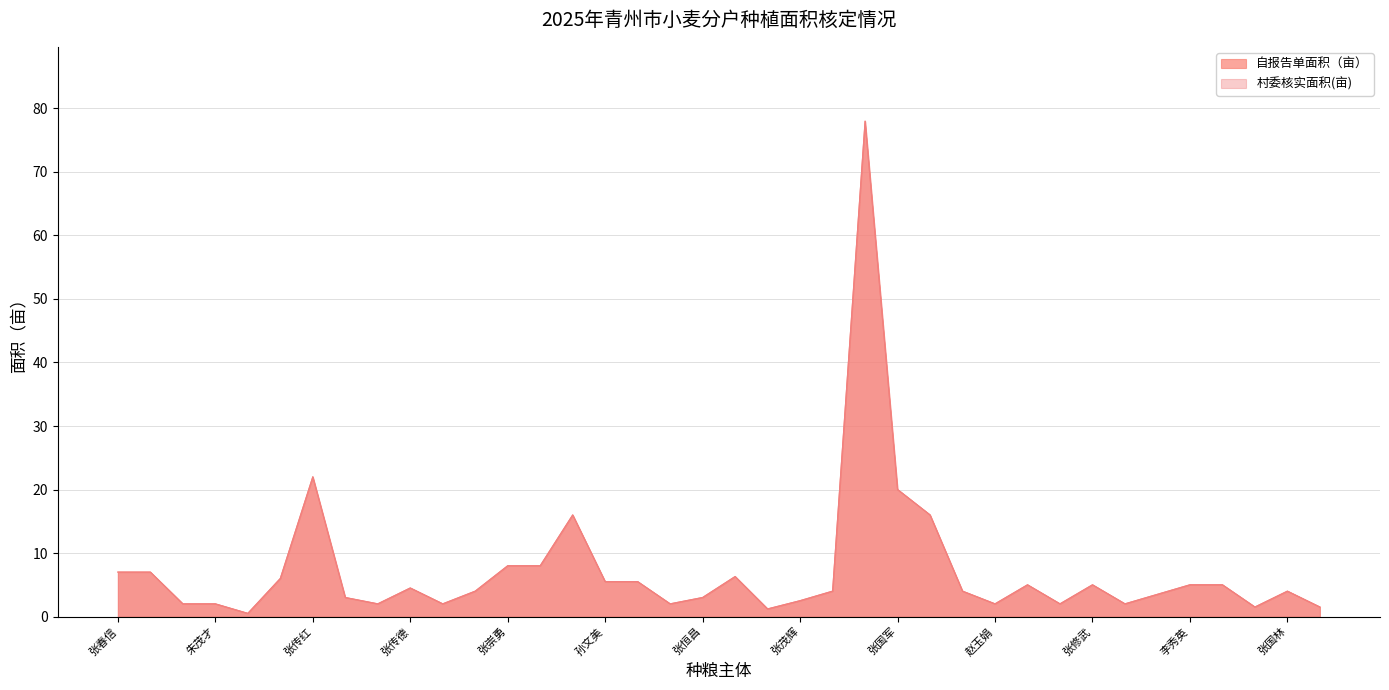

Reading left to right, list all the values displayed in this chart.

自报告单面积（亩）: 张春信=7.0	张传强=7.0	纪美田=2.0	朱茂才=2.0	张香梅=0.5	张崇宝=6.0	张传红=22.0	刘素兰=3.0	张庆增=2.0	张传德=4.5	张爱国=2.0	朱增祥=4.0	张崇勇=8.0	张庆恩=8.0	黄永艳=16.0	孙文美=5.5	朱芳利=5.5	张庆山=2.0	张恒昌=3.0	张崇波=6.3	张东升=1.2	张茂辉=2.5	孟超=4.0	张明亮=78.0	张国军=20.0	张庆亮=16.0	张善忠=4.0	赵玉娟=2.0	刘玉梅=5.0	张建国=2.0	张修武=5.0	张修堂=2.0	张可兴=3.5	李秀英=5.0	张建华=5.0	马献庆=1.5	张国林=4.0	张庆涛=1.5
村委核实面积(亩): 张春信=7.0	张传强=7.0	纪美田=2.0	朱茂才=2.0	张香梅=0.5	张崇宝=6.0	张传红=22.0	刘素兰=3.0	张庆增=2.0	张传德=4.5	张爱国=2.0	朱增祥=4.0	张崇勇=8.0	张庆恩=8.0	黄永艳=16.0	孙文美=5.5	朱芳利=5.5	张庆山=2.0	张恒昌=3.0	张崇波=6.3	张东升=1.2	张茂辉=2.5	孟超=4.0	张明亮=78.0	张国军=20.0	张庆亮=16.0	张善忠=4.0	赵玉娟=2.0	刘玉梅=5.0	张建国=2.0	张修武=5.0	张修堂=2.0	张可兴=3.5	李秀英=5.0	张建华=5.0	马献庆=1.5	张国林=4.0	张庆涛=1.5